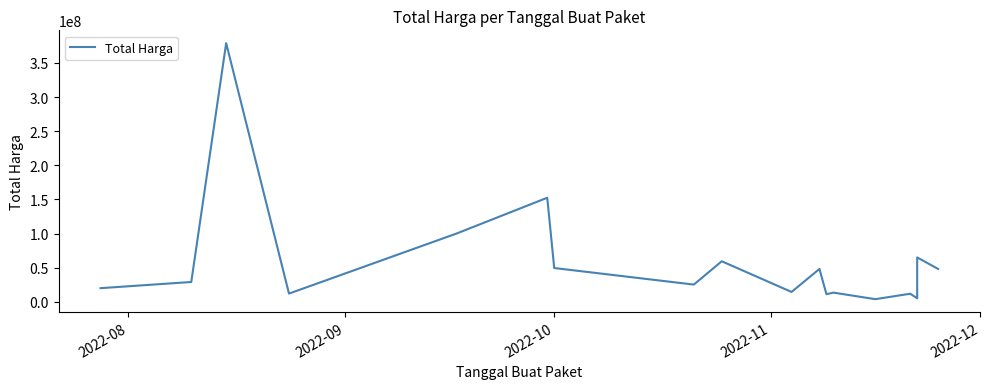

How many series are shown in this chart?

1